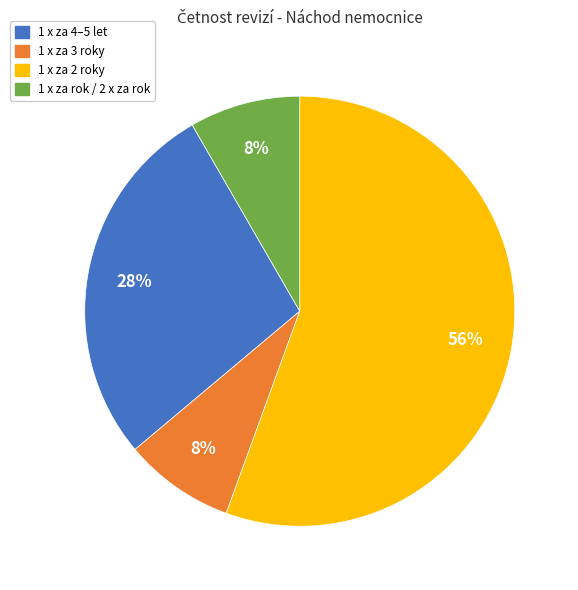

To the nearest percent, what is the average slice percentage?

25%